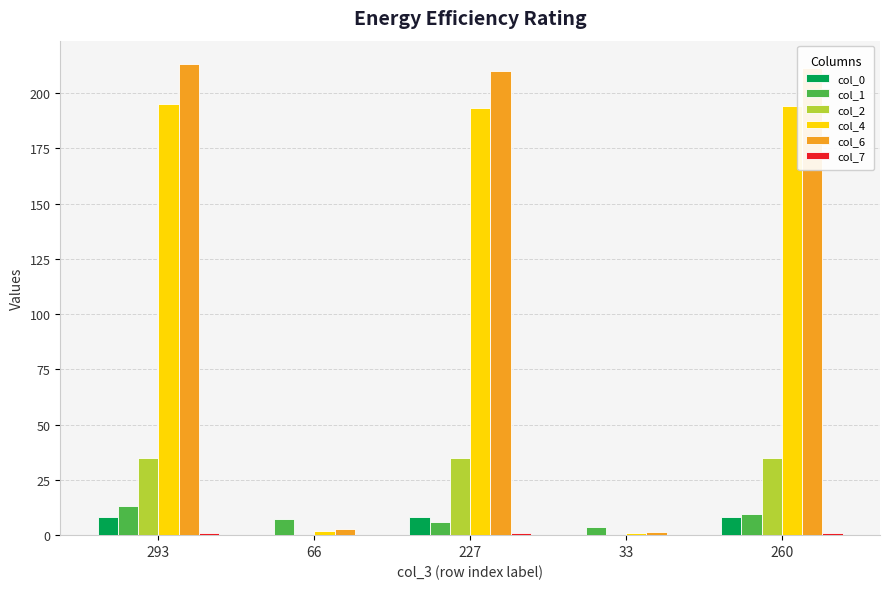

The value of col_1 at 227 is 5.9. True or false?

True